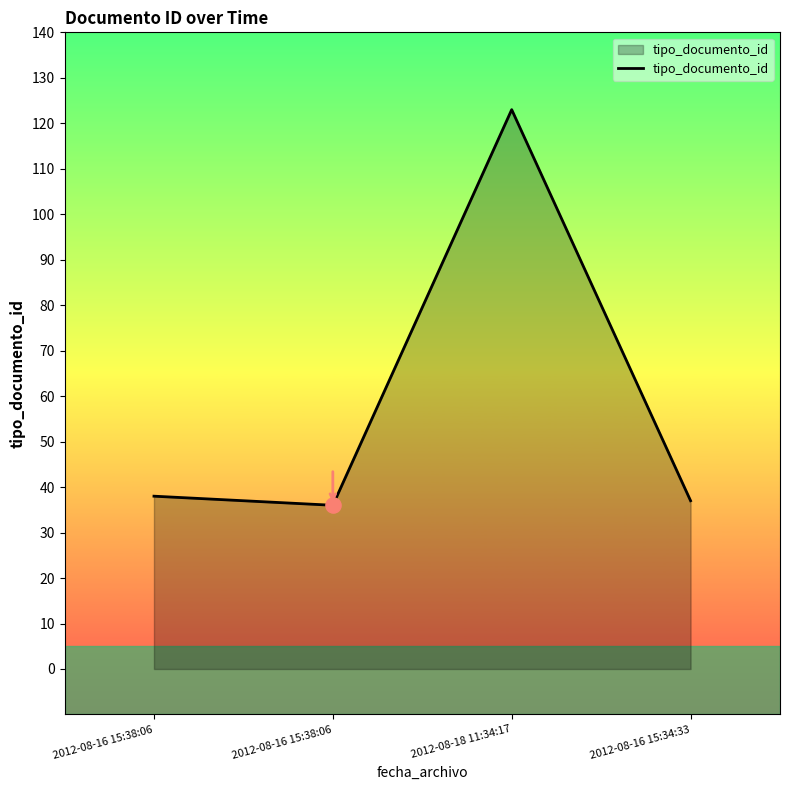

What is the change in value from 2012-08-18 11:34:17 to 2012-08-16 15:34:33?

-86